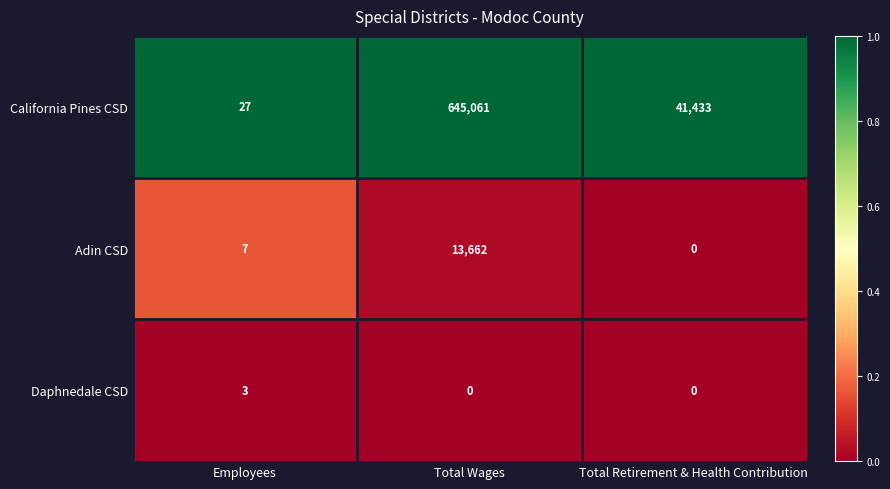

List the series in order of their peak value, highest first.

California Pines CSD, Adin CSD, Daphnedale CSD